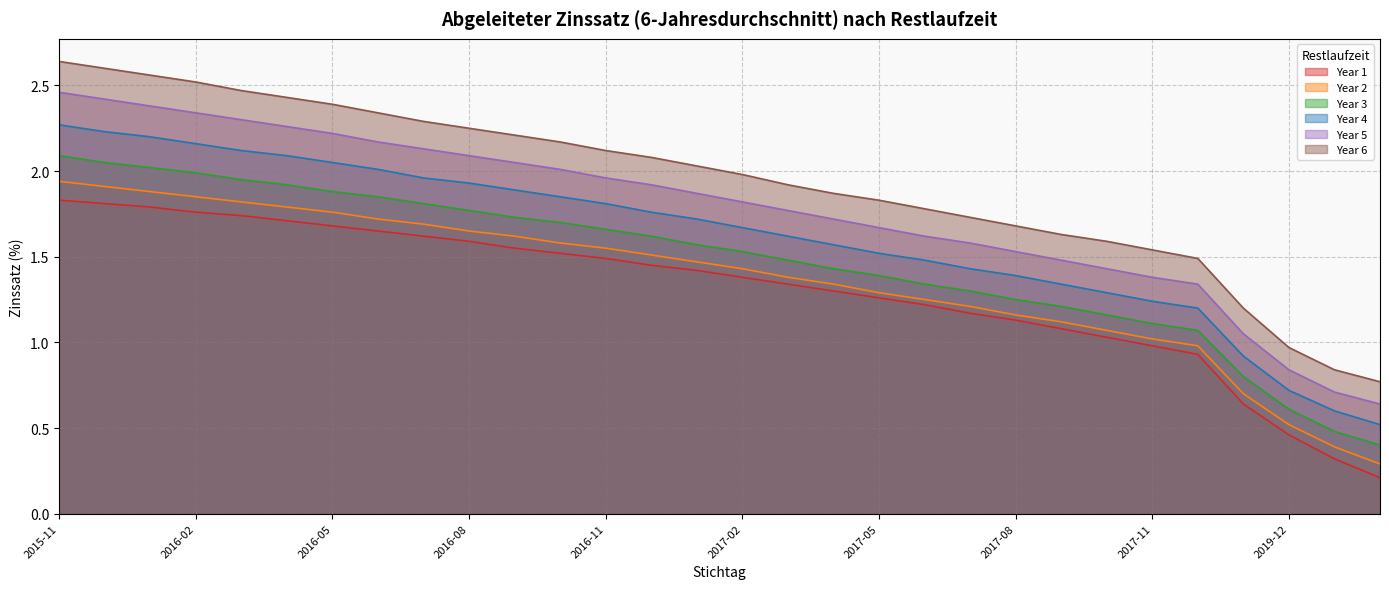

At how many categories does at least one series exceed 1?

27